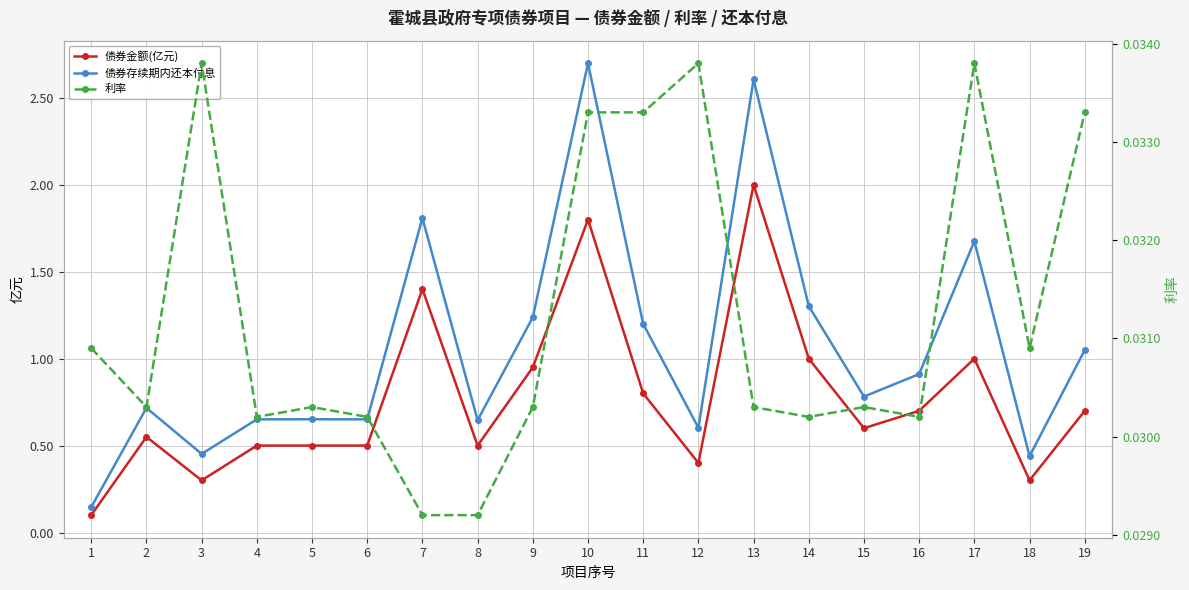

What value does the 债券存续期内还本付息 series have at 4?

0.7